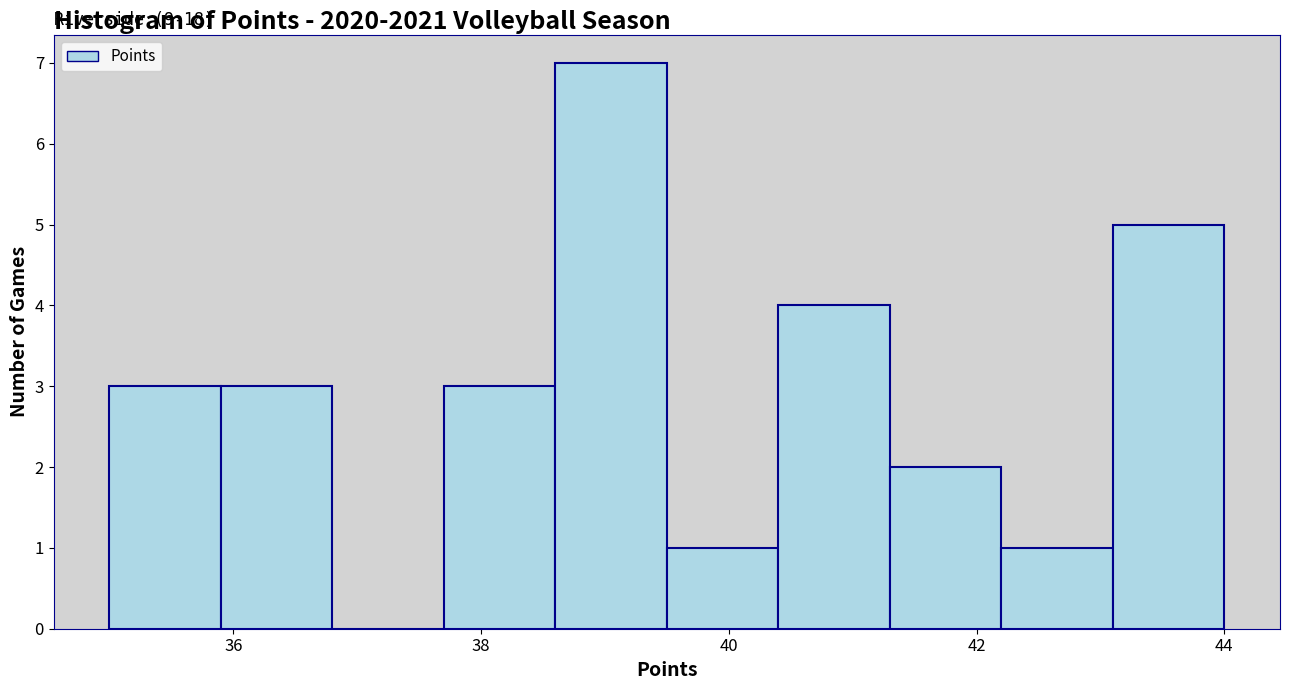

Which range on the x-axis has the tallest bar?

38.6 to 39.5